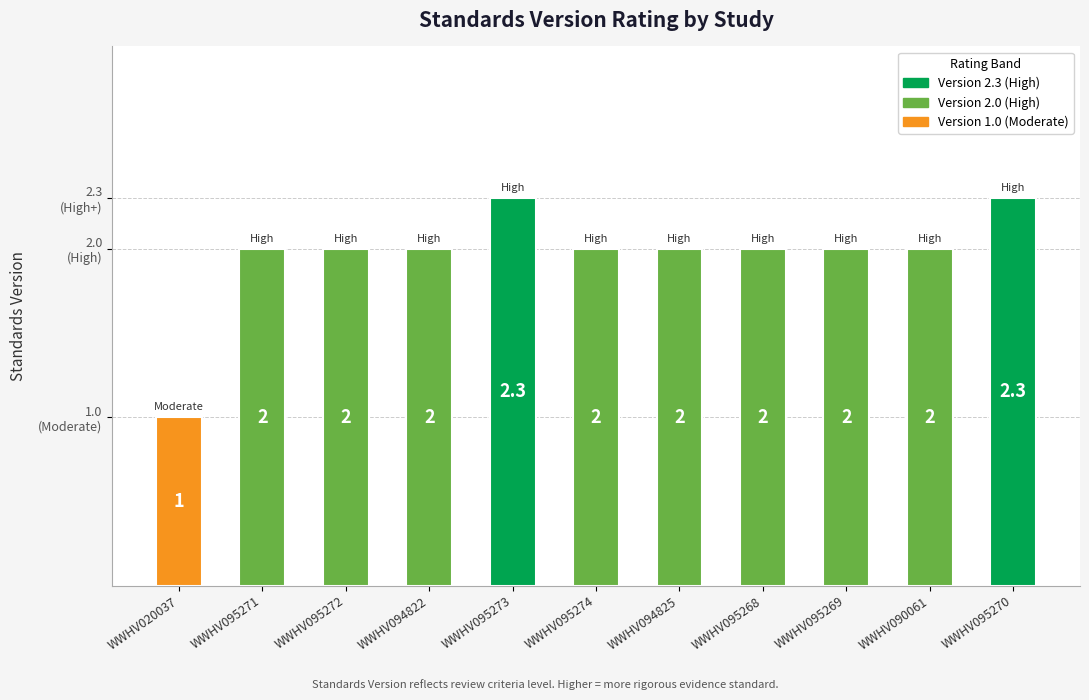

What is the label of the 6th bar from the left?

WWHV095274